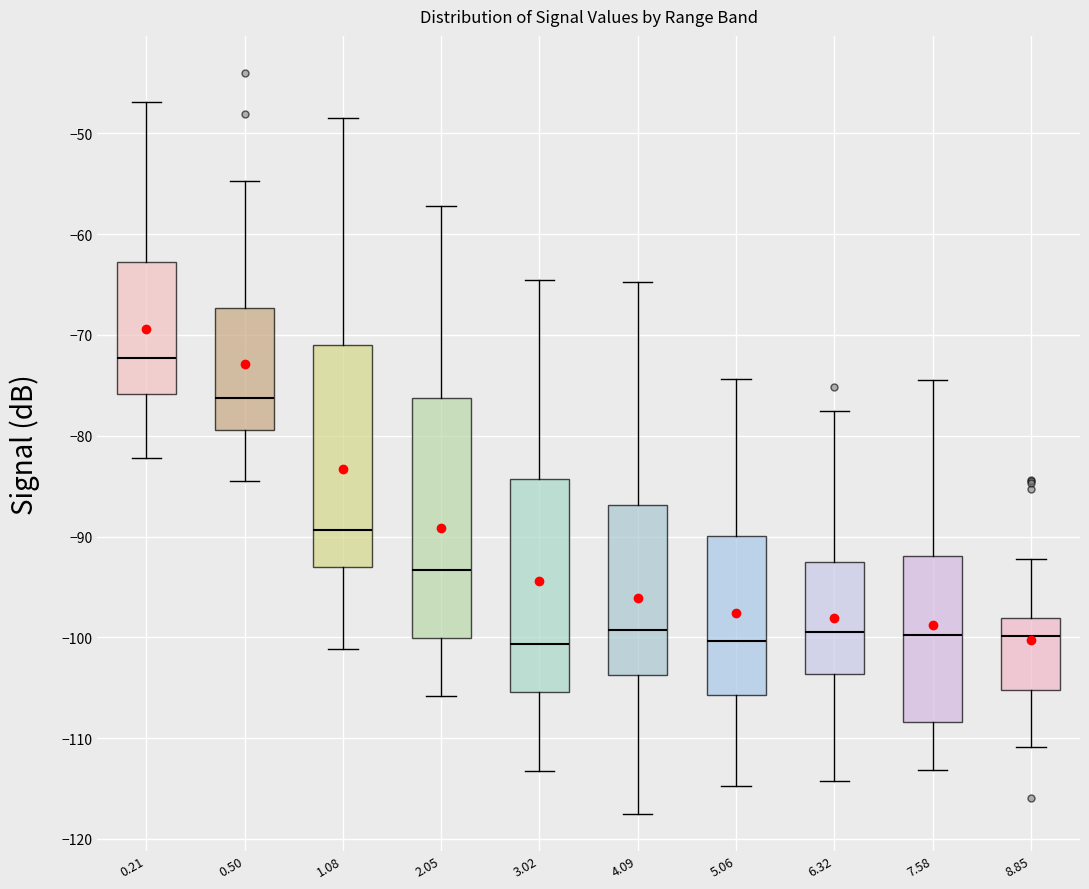

Reading left to right, transcribe this box plot: for each box, give where its median line is, the range the box spans, and where its two whiskers end, as read against the y-axis. The values are not printed on the chart, so give them approximately, as read against the axis.

0.21: median -72, box -76 to -63, whiskers -82 to -47
0.50: median -76, box -79 to -67, whiskers -84 to -55
1.08: median -89, box -93 to -71, whiskers -101 to -48
2.05: median -93, box -100 to -76, whiskers -106 to -57
3.02: median -101, box -105 to -84, whiskers -113 to -64
4.09: median -99, box -104 to -87, whiskers -117 to -65
5.06: median -100, box -106 to -90, whiskers -115 to -74
6.32: median -99, box -104 to -93, whiskers -114 to -77
7.58: median -100, box -108 to -92, whiskers -113 to -74
8.85: median -100, box -105 to -98, whiskers -111 to -92